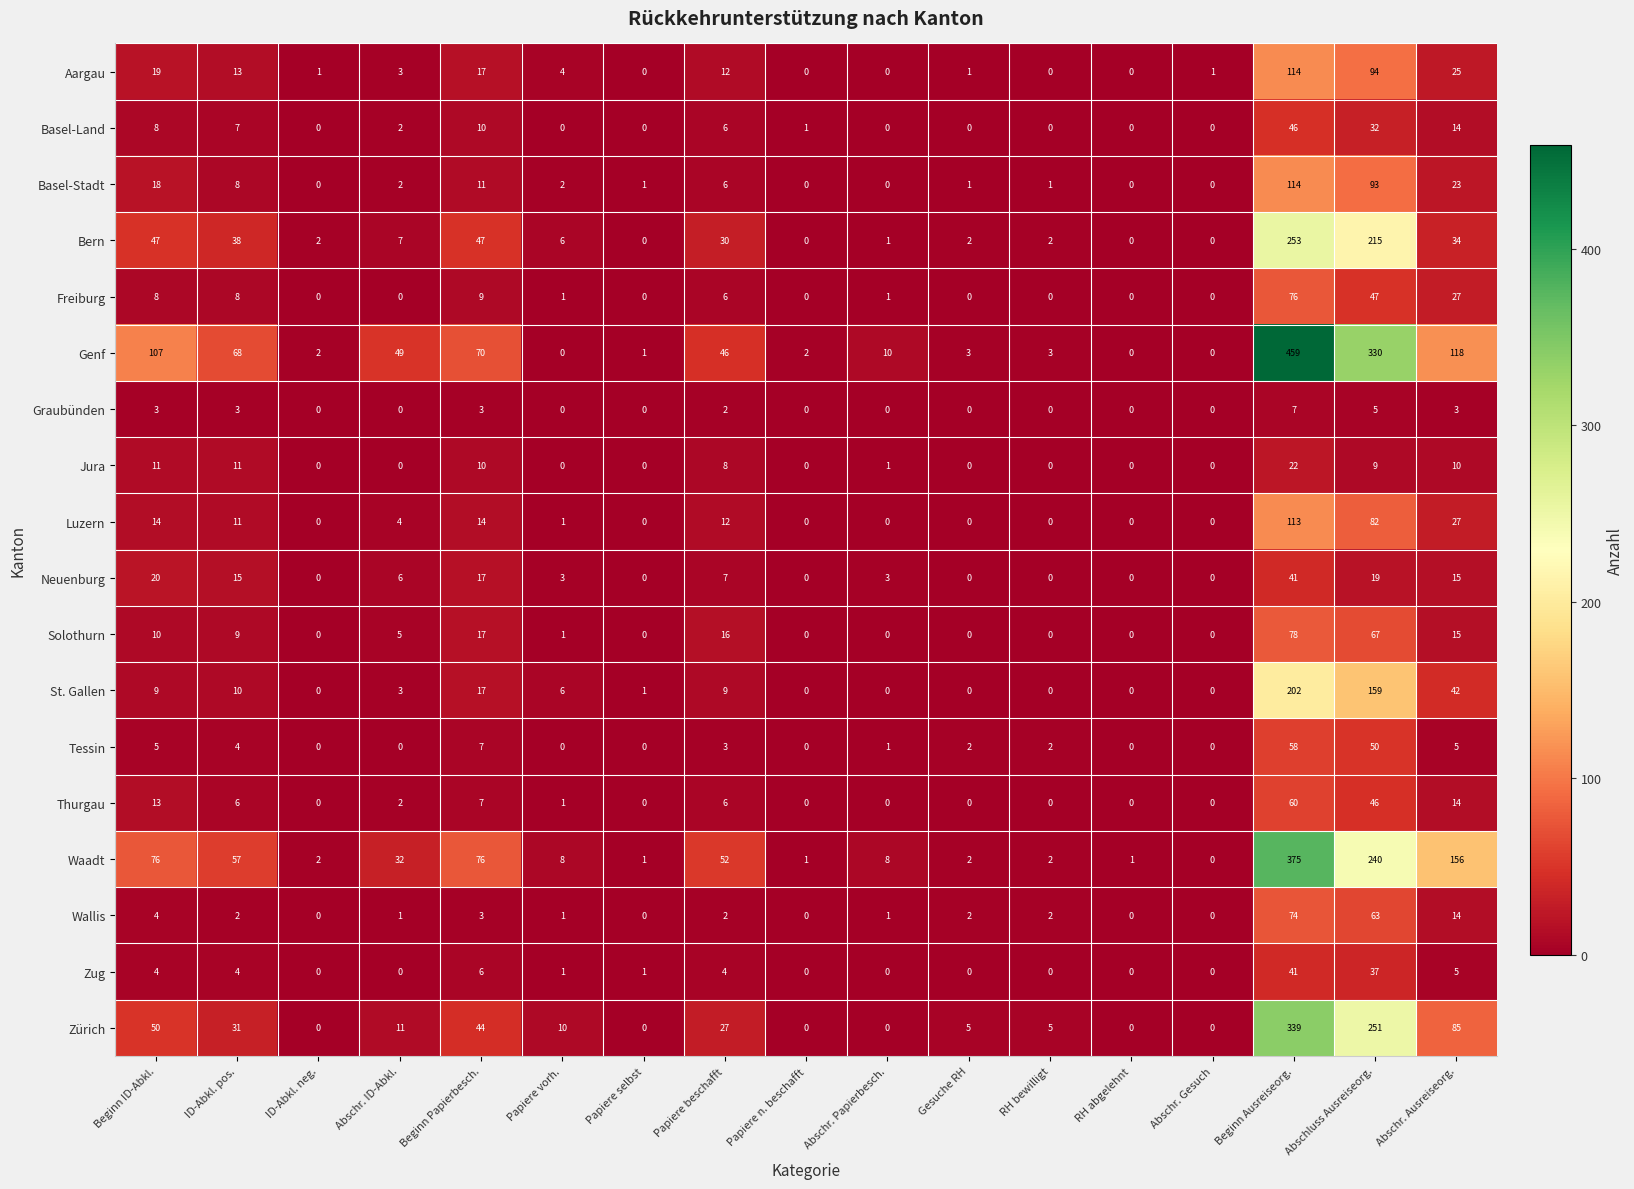

How many series are shown in this chart?

18